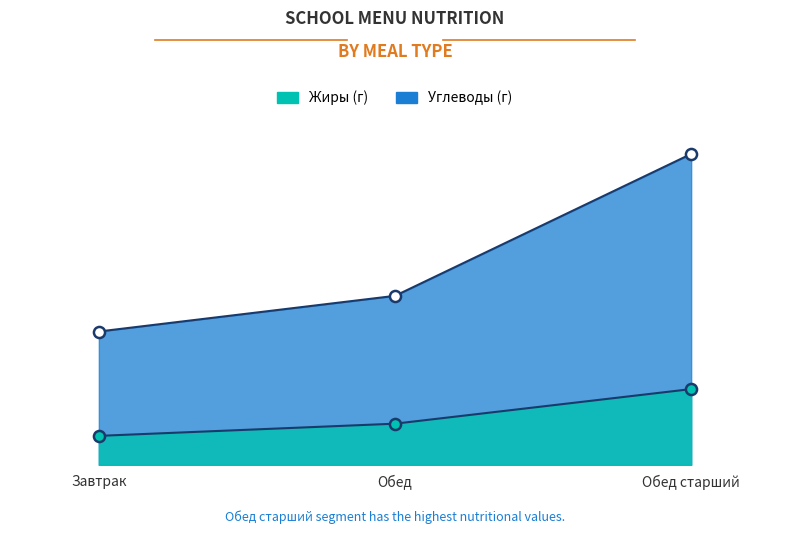

What is the label of the 1st point from the left?

Завтрак